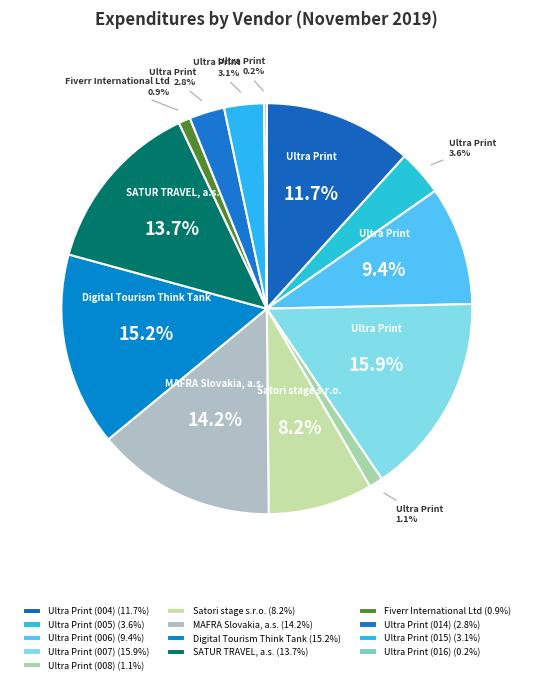

Which slice is the largest?

Ultra Print (007)